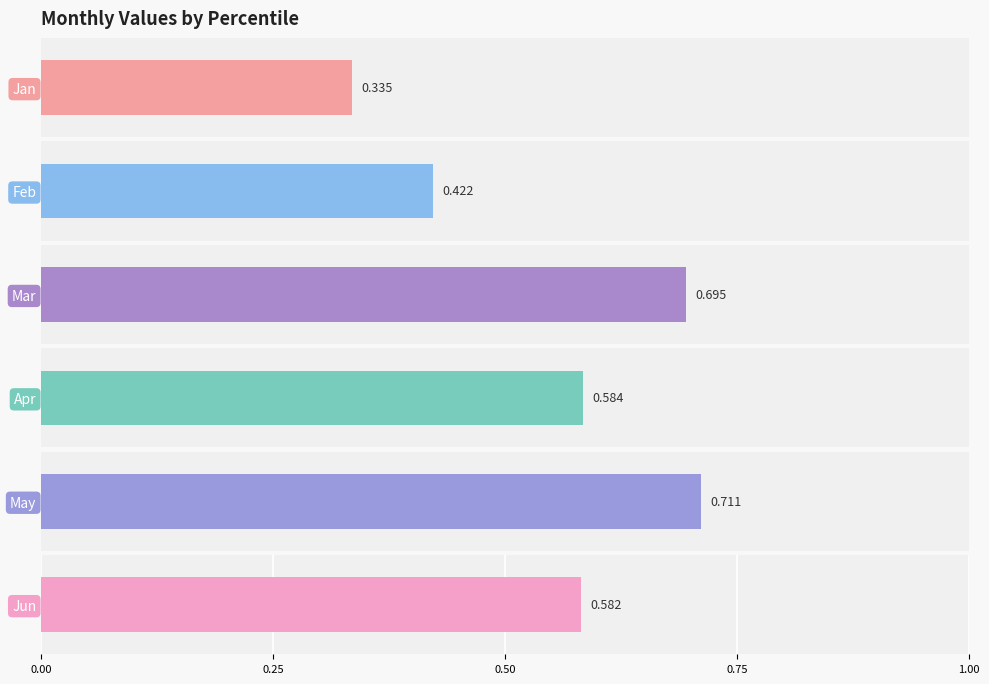

What are all the series names shown in the legend?

Jan, Feb, Mar, Apr, May, Jun